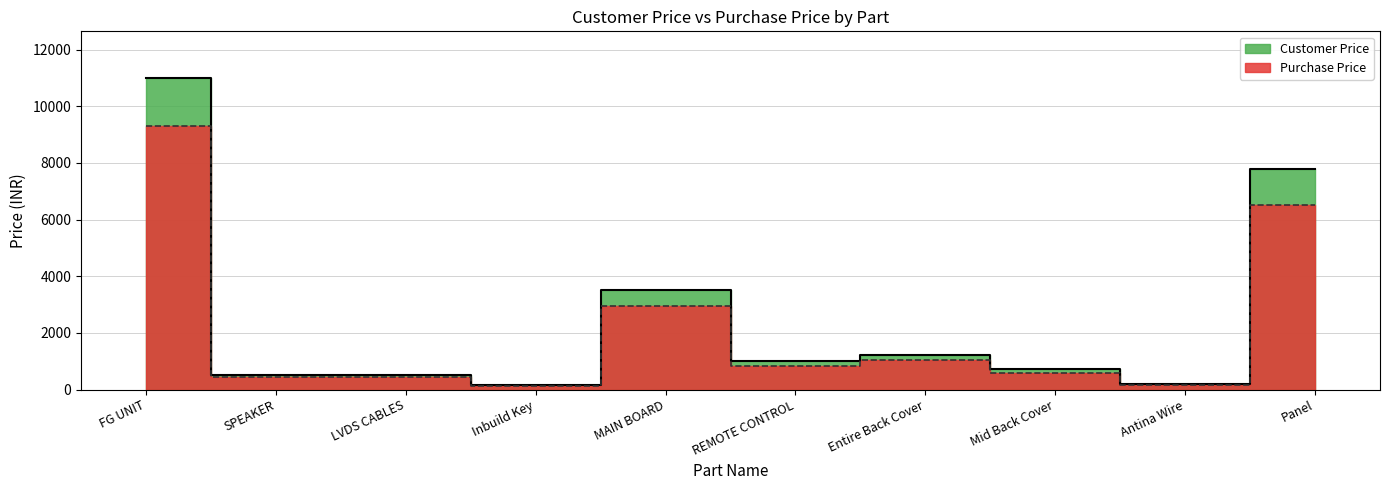

Reading left to right, transcribe all the data shown in this chart.

Customer Price: FG UNIT=10999.0	SPEAKER=500.0	LVDS CABLES=500.0	Inbuild Key=150.0	MAIN BOARD=3500.0	REMOTE CONTROL=1000.0	Entire Back Cover=1210.0	Mid Back Cover=708.0	Antina Wire=200.0	Panel=7800.0
Purchase Price: FG UNIT=9321.2	SPEAKER=424.0	LVDS CABLES=424.0	Inbuild Key=123.0	MAIN BOARD=2966.0	REMOTE CONTROL=847.0	Entire Back Cover=1025.0	Mid Back Cover=600.0	Antina Wire=164.0	Panel=6500.0